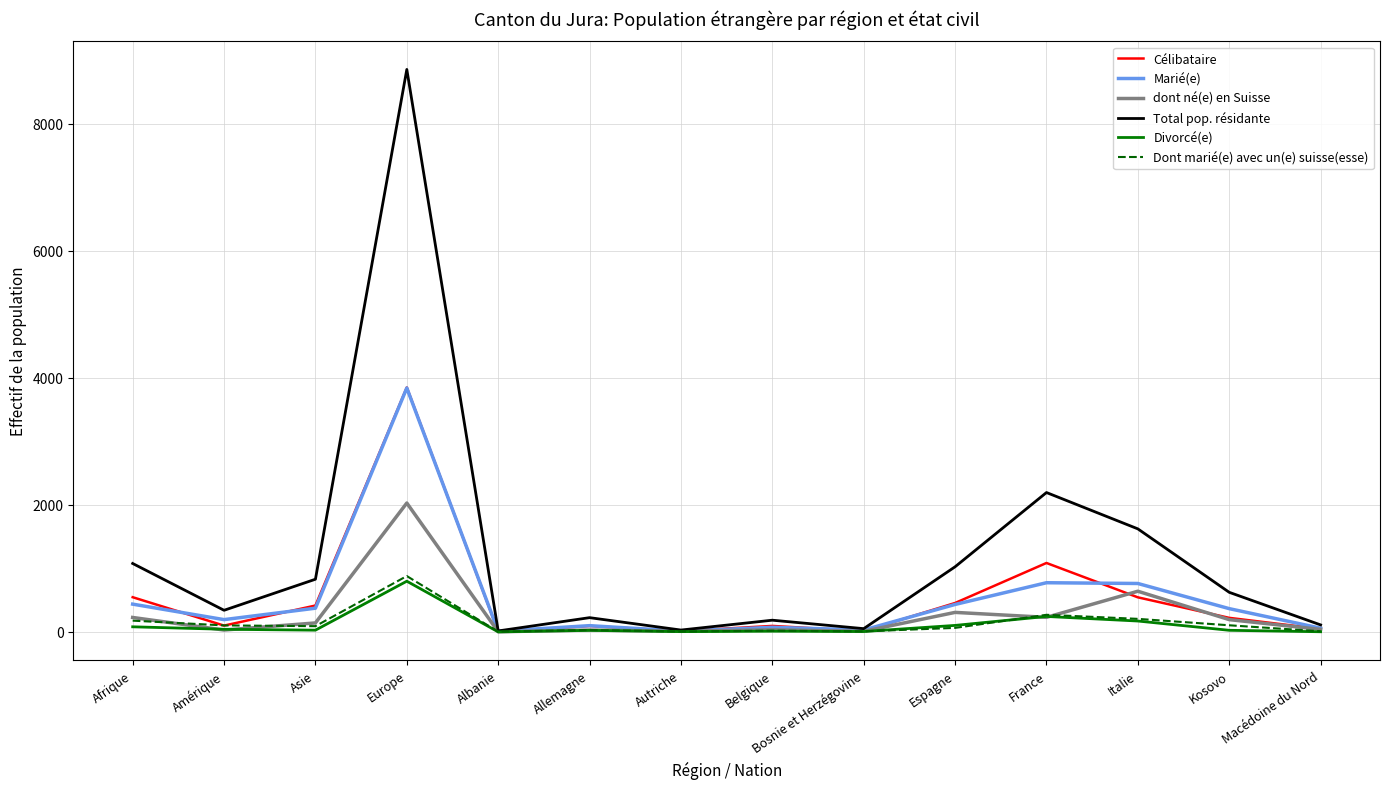

What position from the right is Albanie?

10